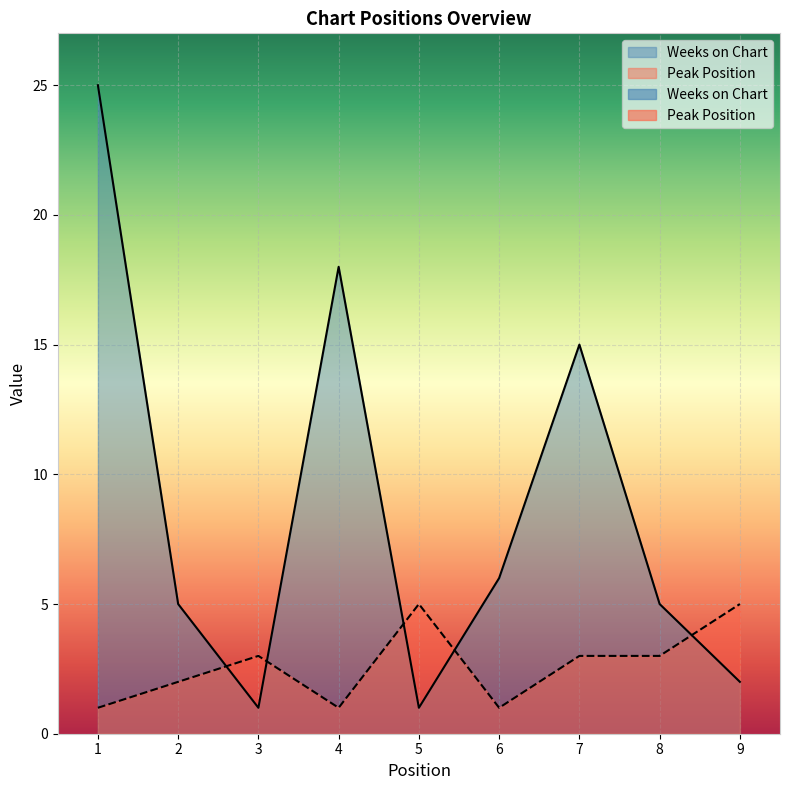

The value of Weeks on Chart at 9 is 2. True or false?

True